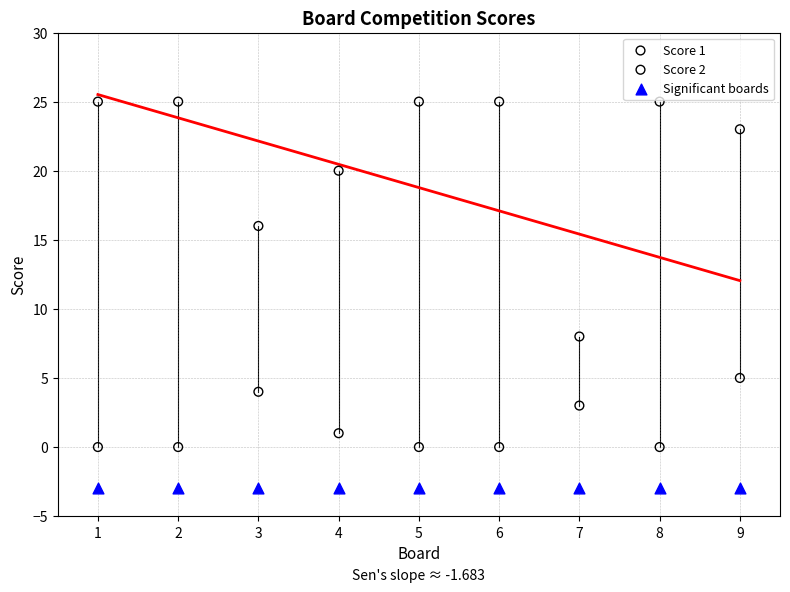

Across all series, what Y value is closest to 11?

8